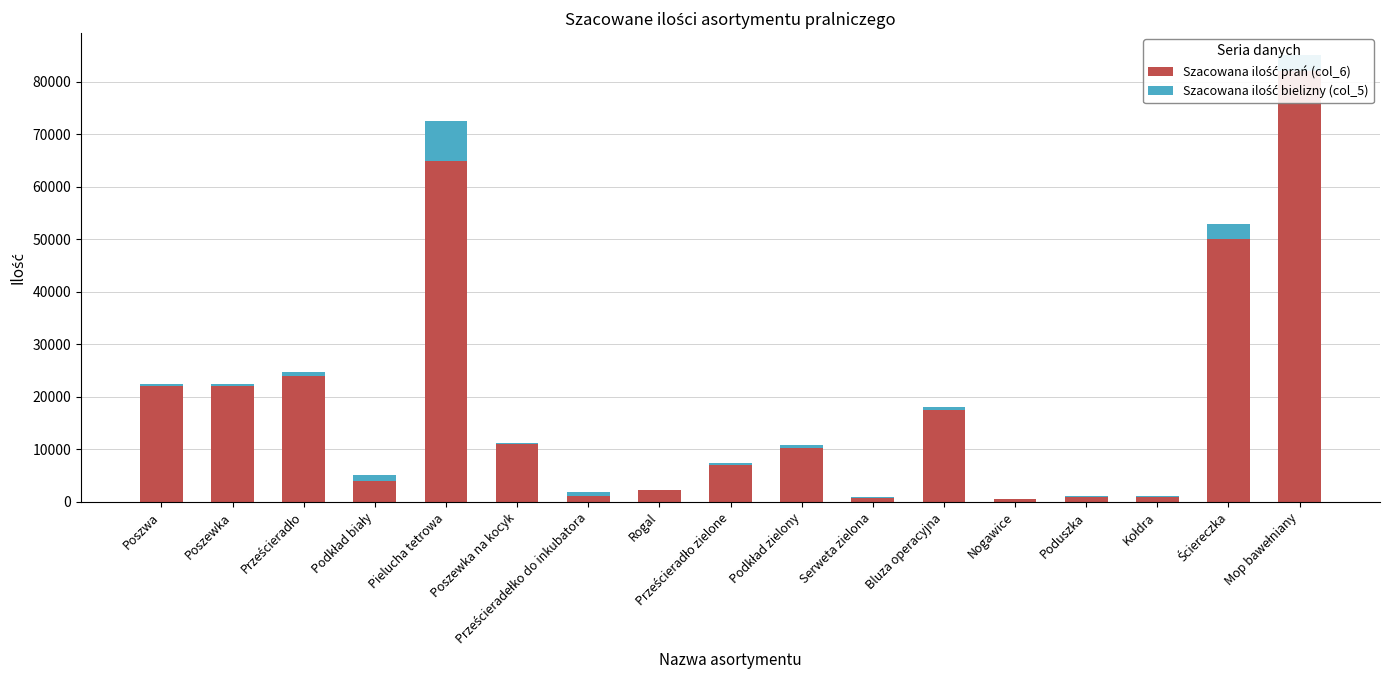

Reading right to left, list all the values displayed in this chart.

Szacowana ilość prań (col_6): 82000	50000	1000	1000	500	17500	800	10300	7100	2300	1200	11000	65000	4000	24000	22000	22000
Szacowana ilość bielizny (col_5): 3000	3000	150	150	100	600	200	500	350	65	750	150	7500	1100	700	500	500